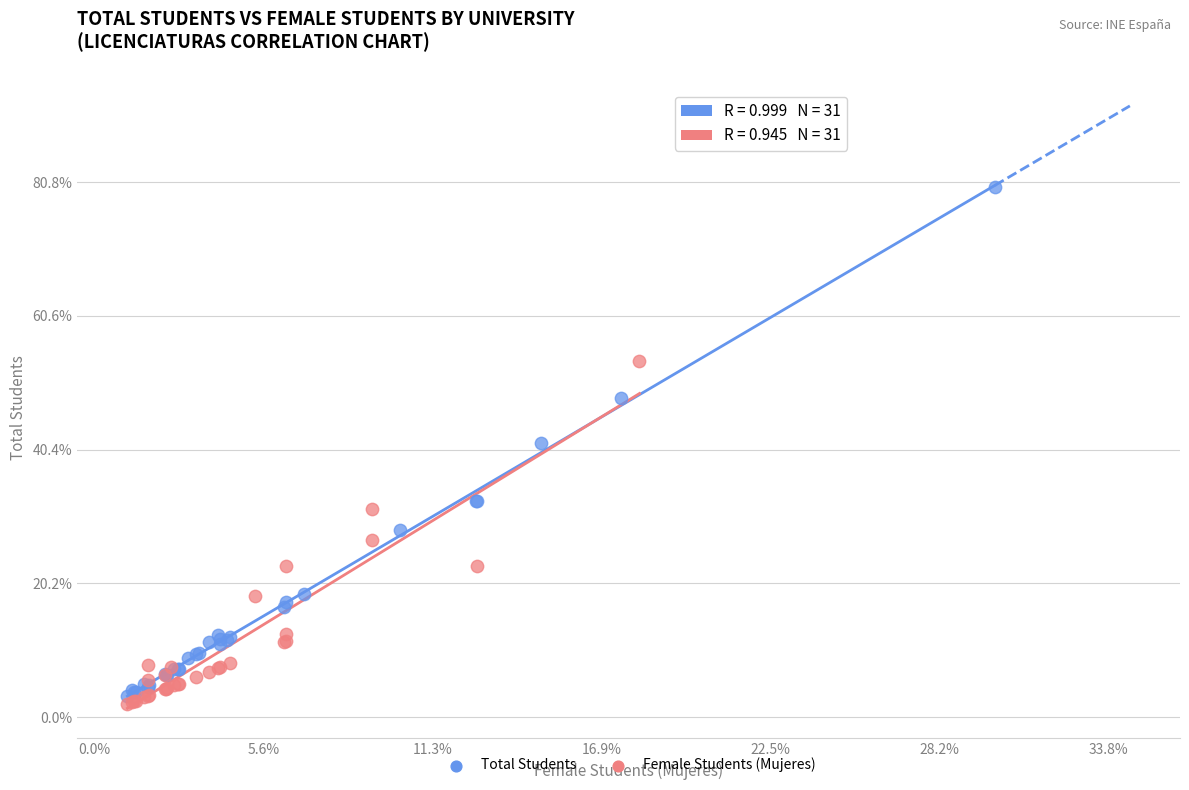

What are all the series names shown in the legend?

Total Students, Female Students (Mujeres)